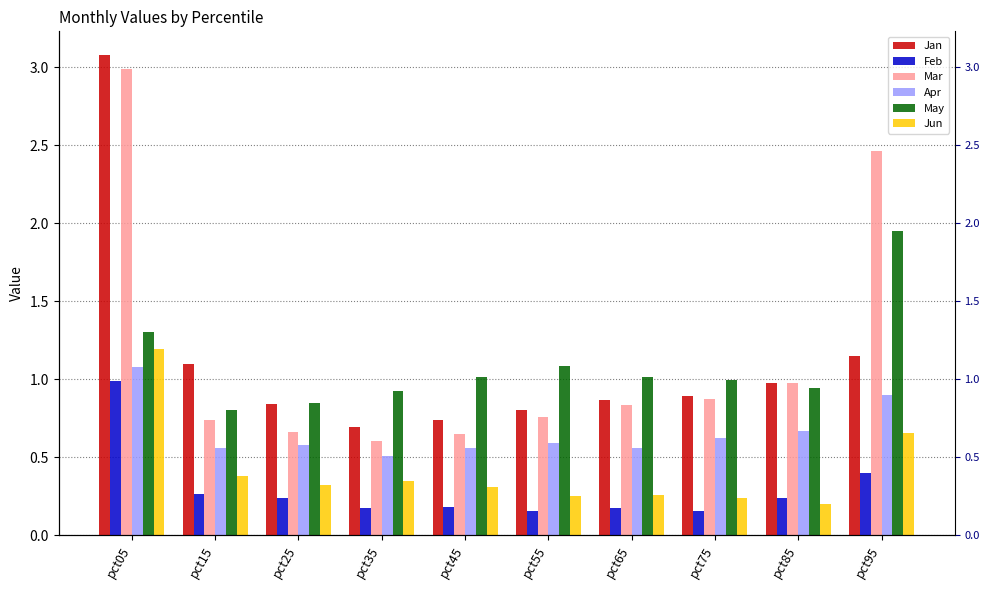

Between pct25 and pct05, which is larger?

pct05